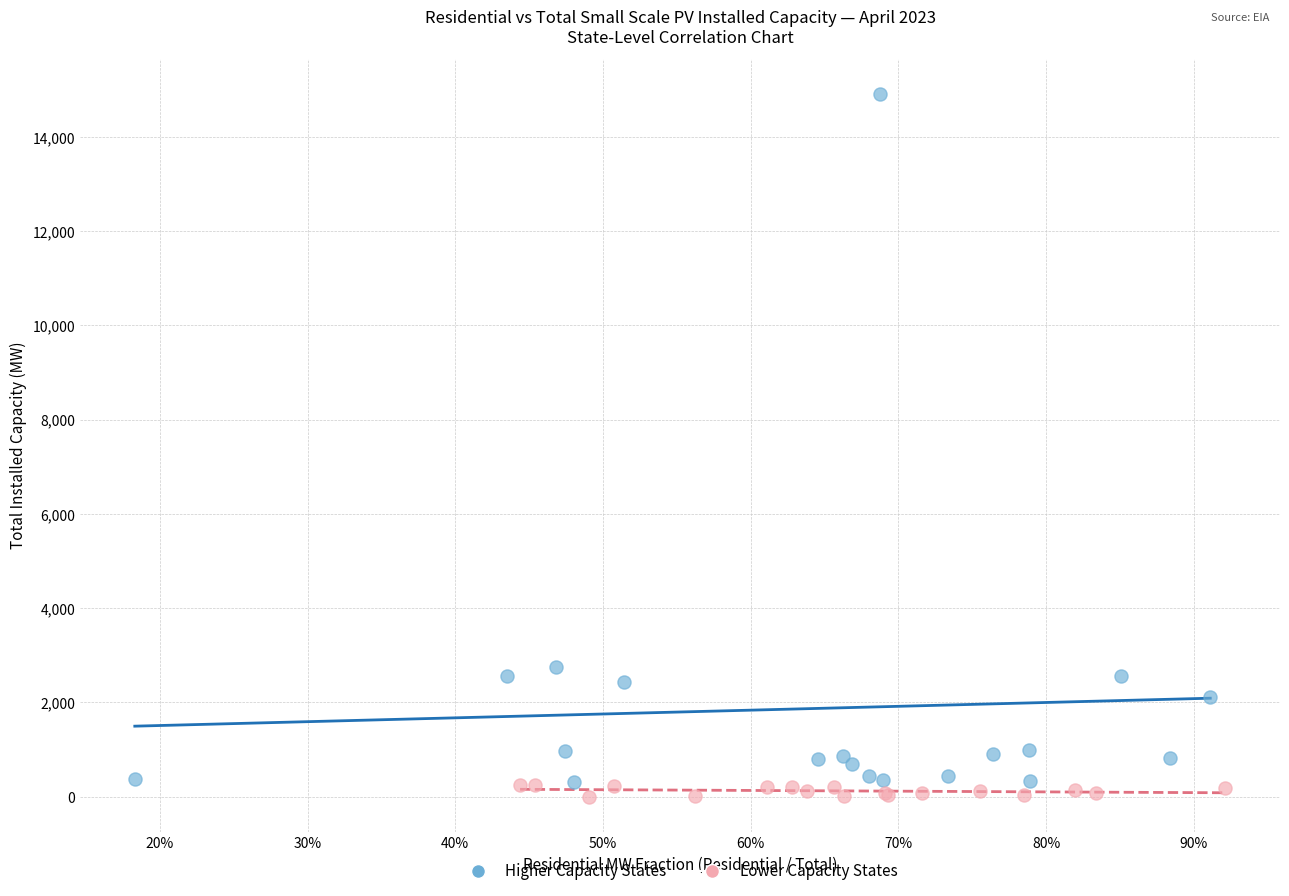

Which series has the widest spread of Y values?

Higher Capacity States